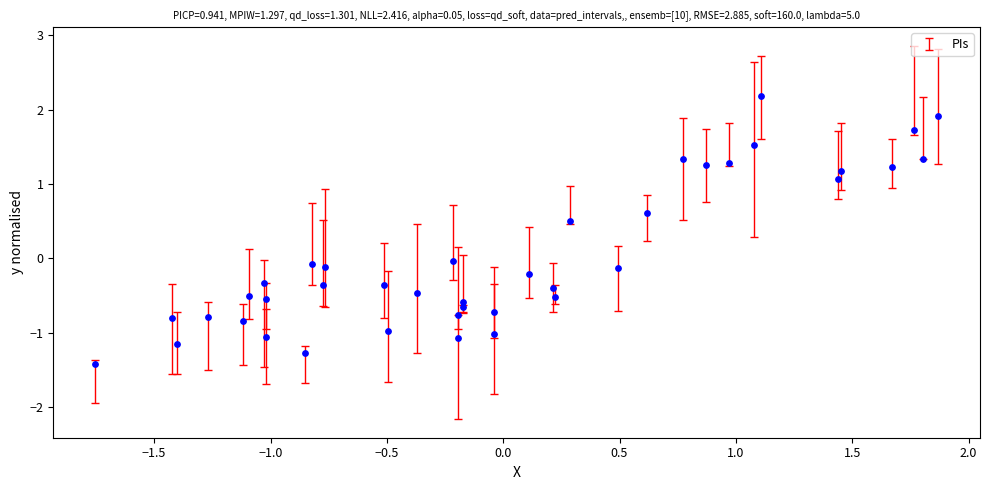

What is the range of Y values (max minus min)?

3.6